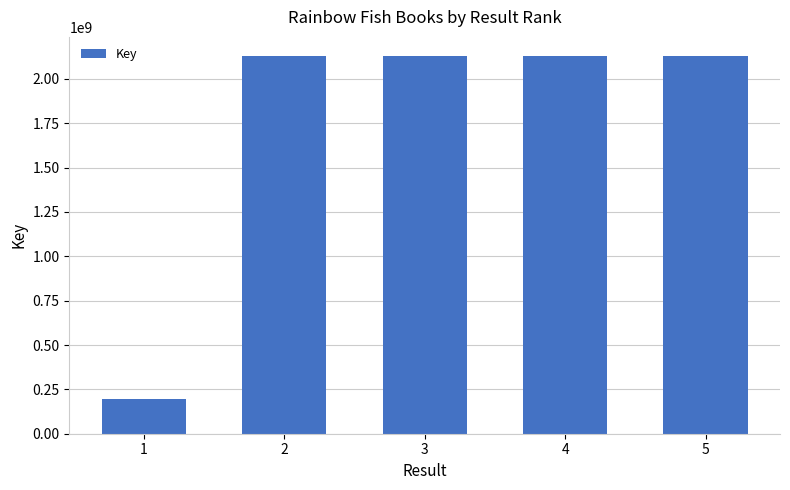

How many bars are there in total?

5